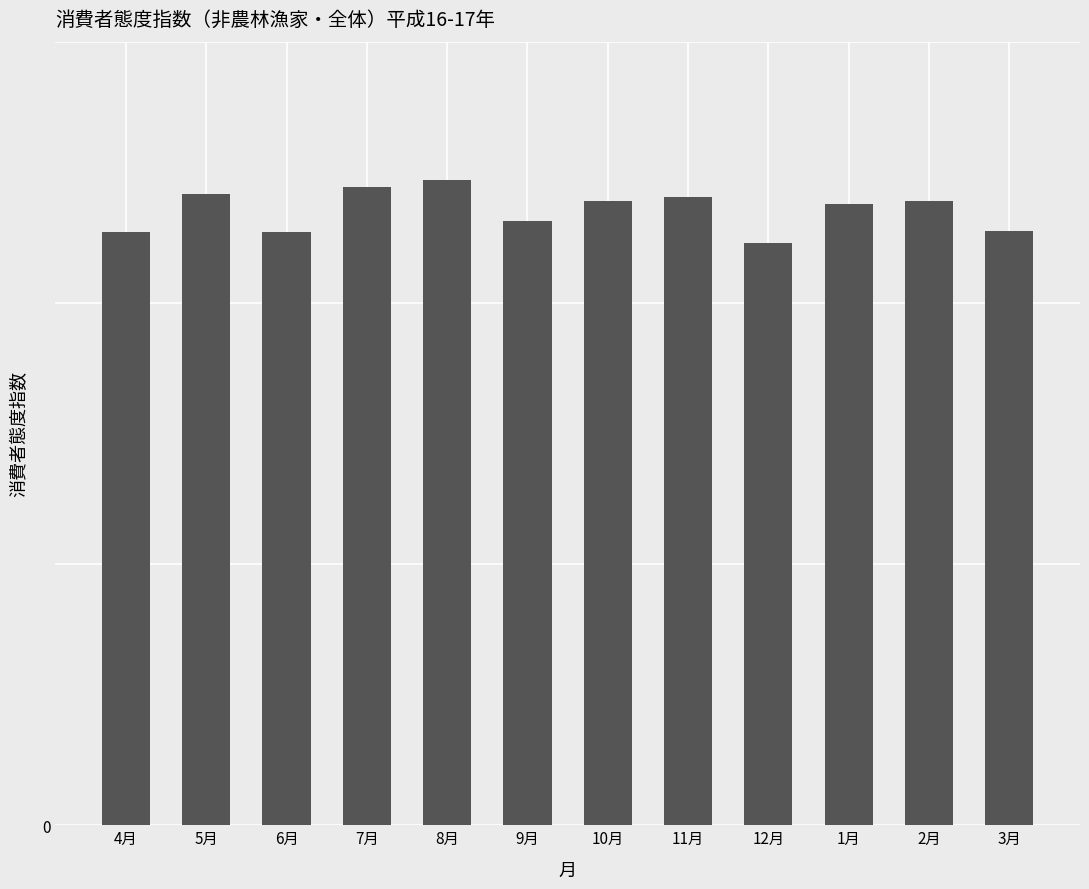

Reading left to right, extract all data points from this chart.

45.4	48.3	45.4	48.9	49.4	46.3	47.8	48.1	44.6	47.6	47.8	45.5